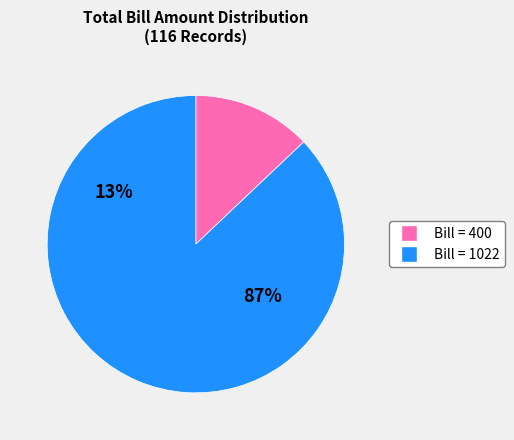

How many slices are in this pie chart?

2